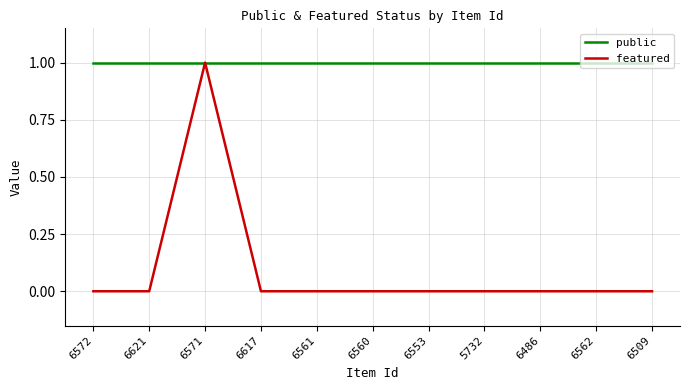

What position from the right is 6553?

5